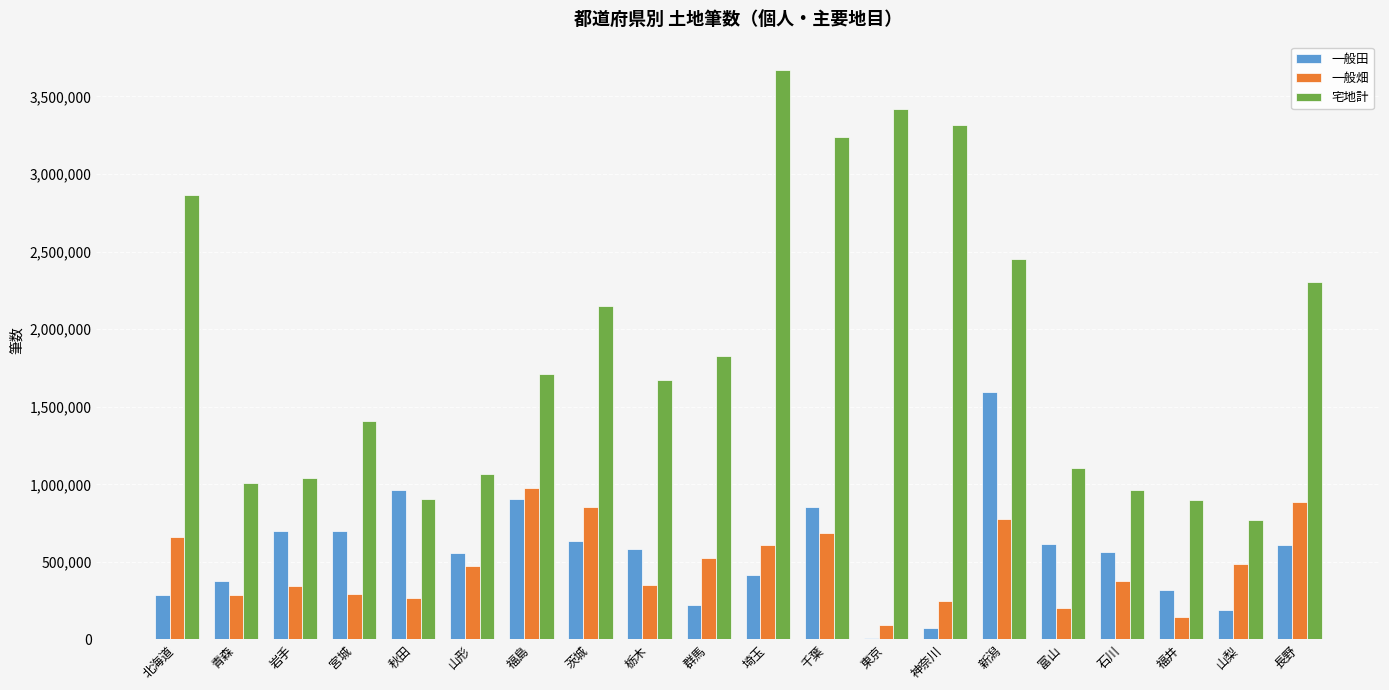

Which series changed the most between 青森 and 福島?

宅地計